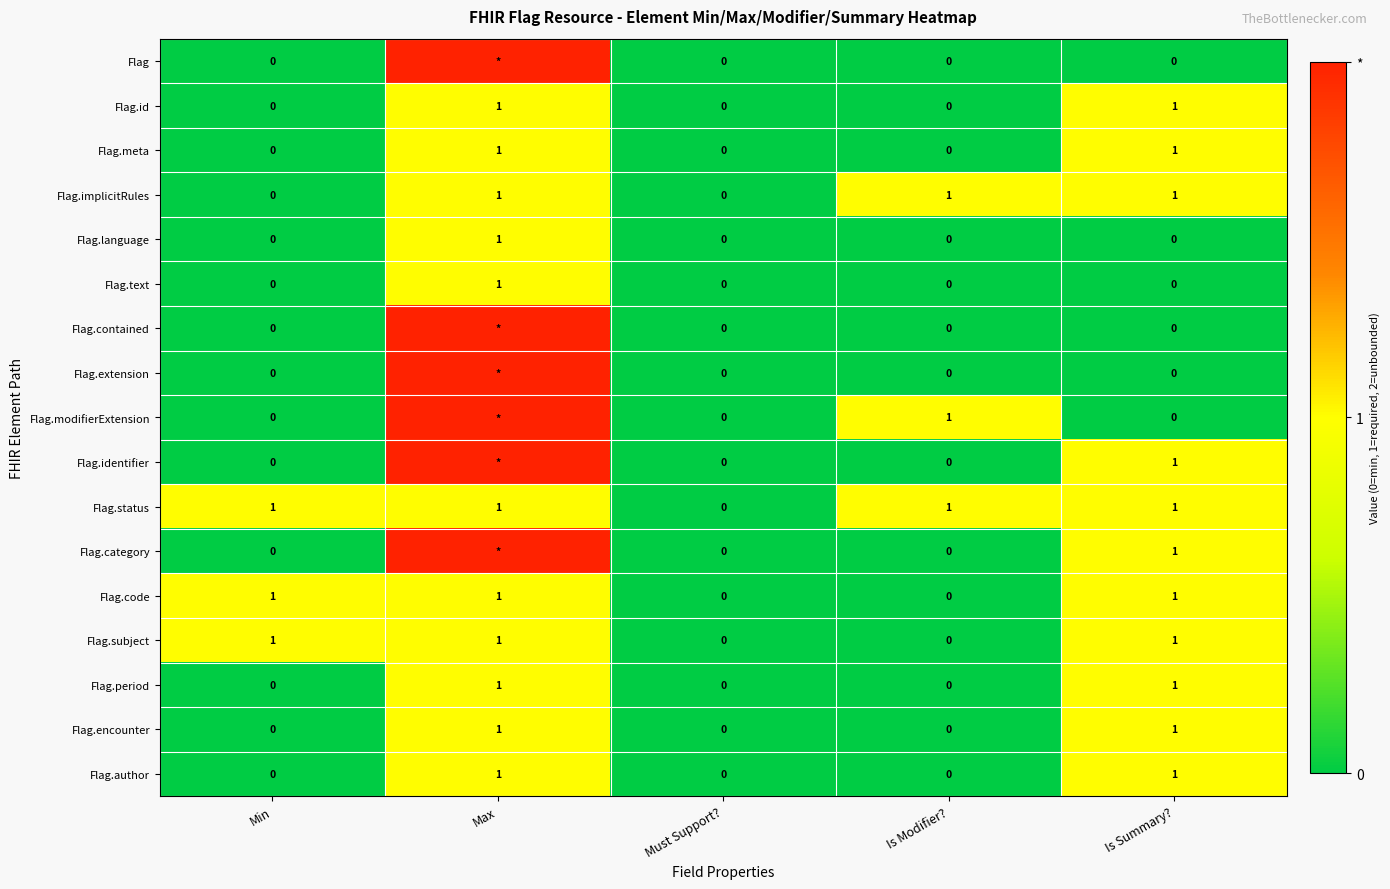

The Flag.modifierExtension series shows 1 at Is Modifier?. True or false?

True